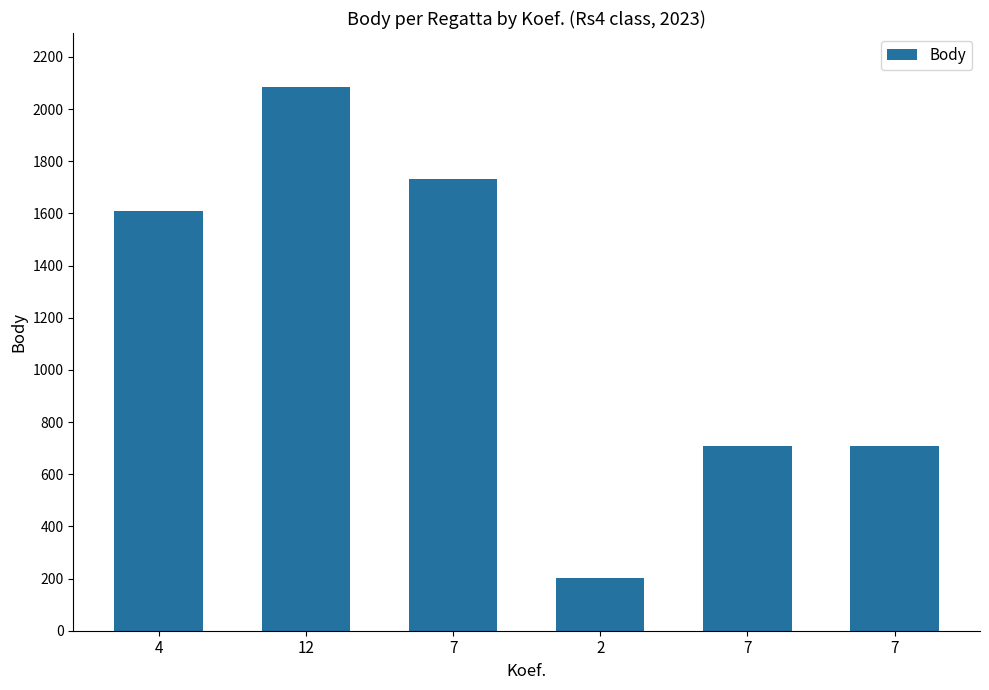

Between 7 and 7, which is larger?

7